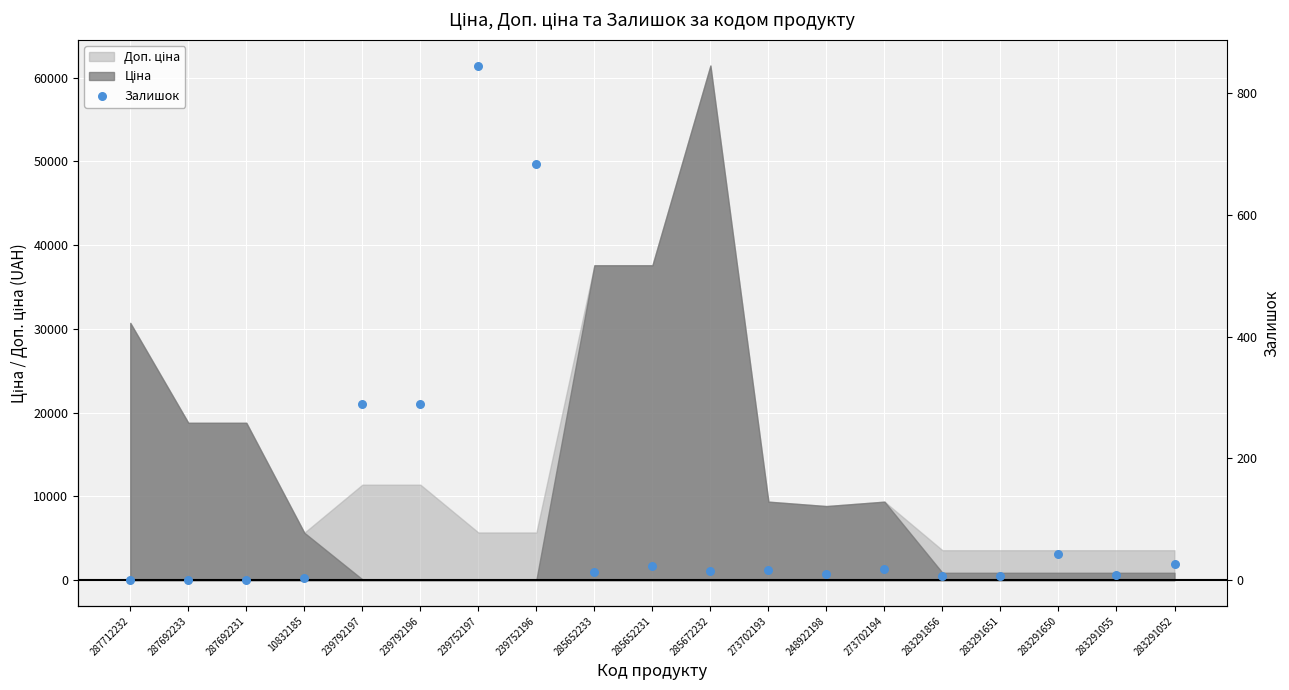

Approximately how many times larger is the value at 285672232 compared to 239792196?

0.1